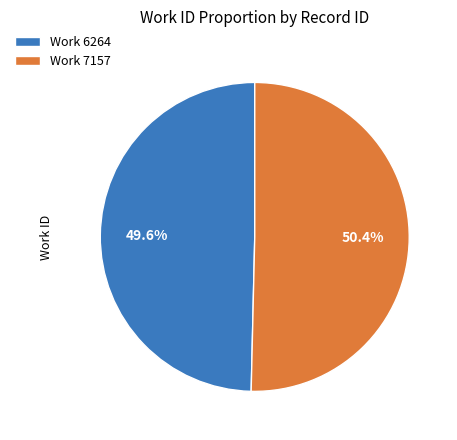

Does any single category account for the majority?

Yes